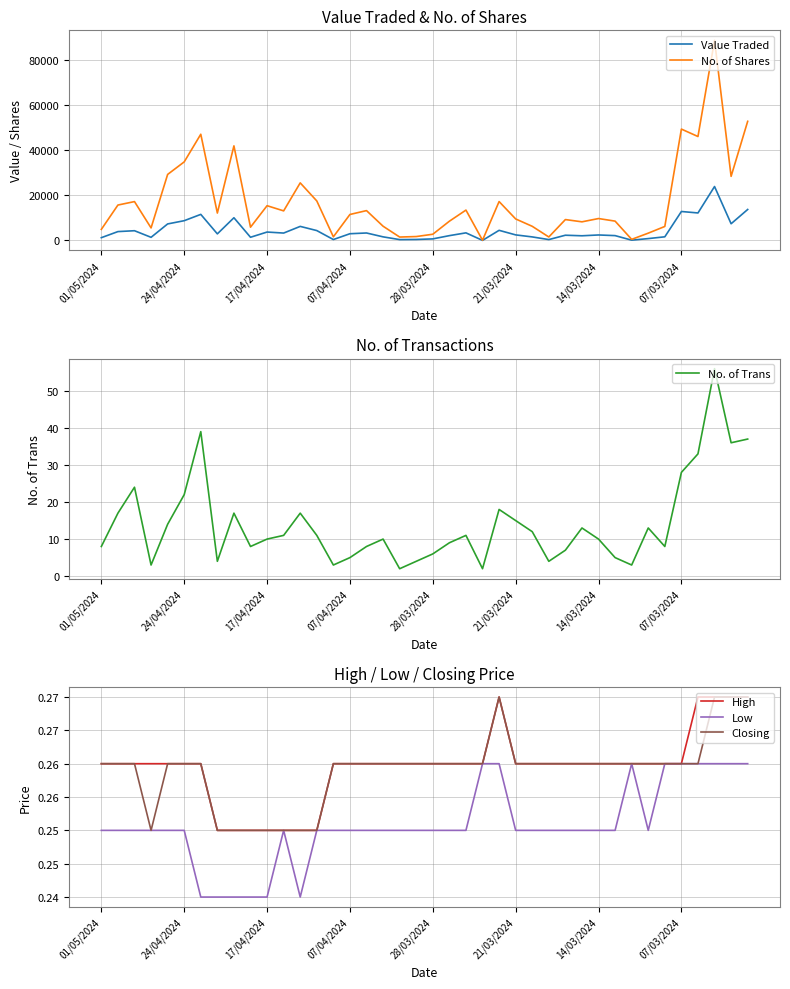

Which series has the largest total across all categories?

No. of Shares